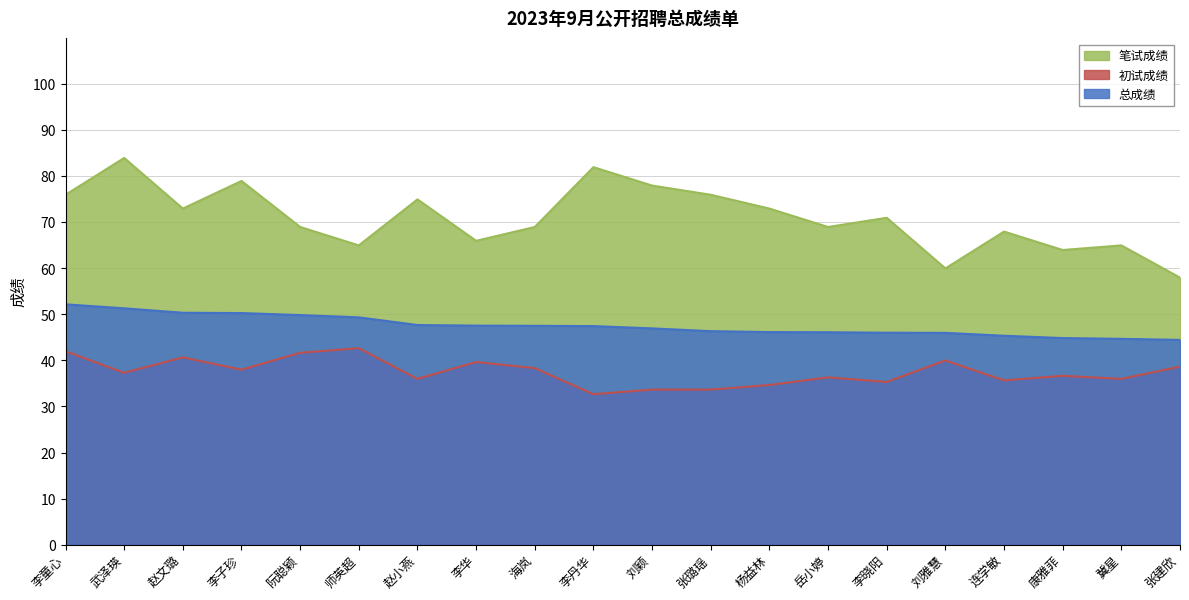

The 总成绩 series shows 68.9 at 冀星. True or false?

False